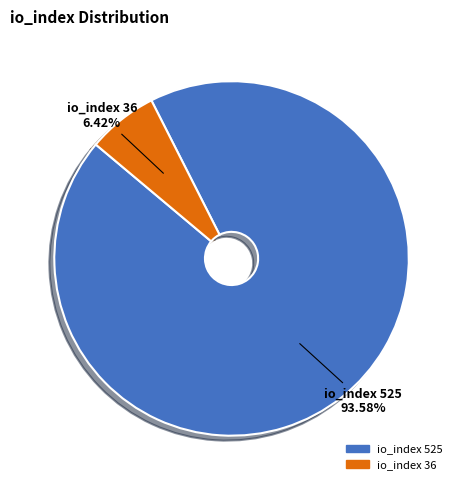

Does io_index 36 account for over 50% of the chart?

No